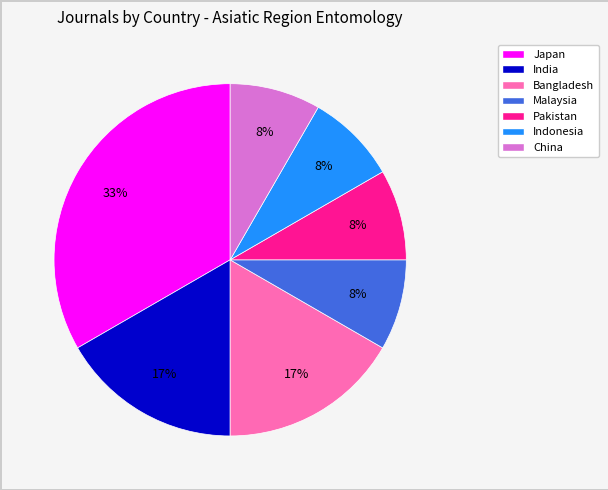

To the nearest percent, what is the average slice percentage?

14%